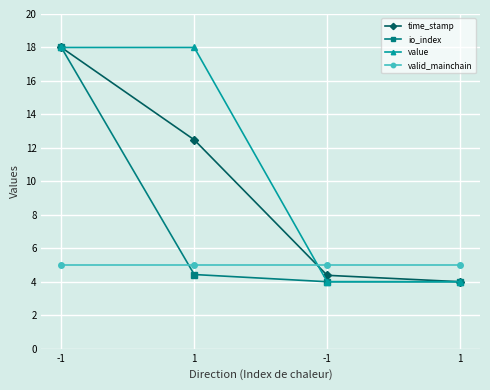

What is the label of the 3rd point from the right?

1